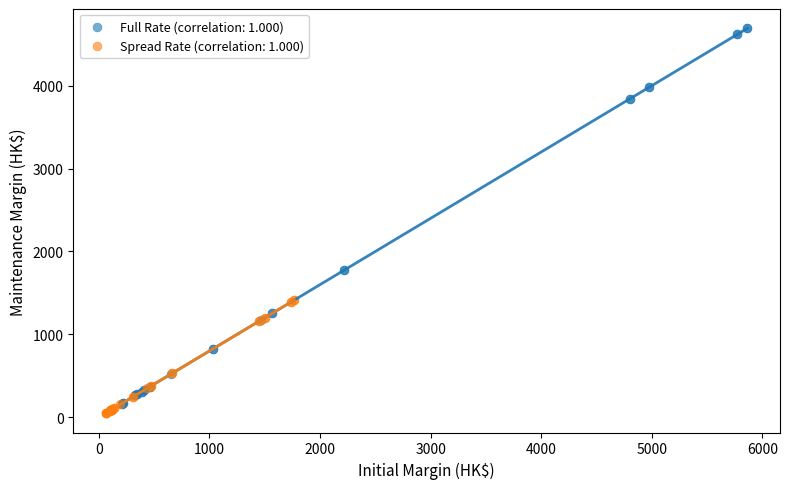

Which series contains the lowest Y value?

Spread Rate (correlation: 1.000)